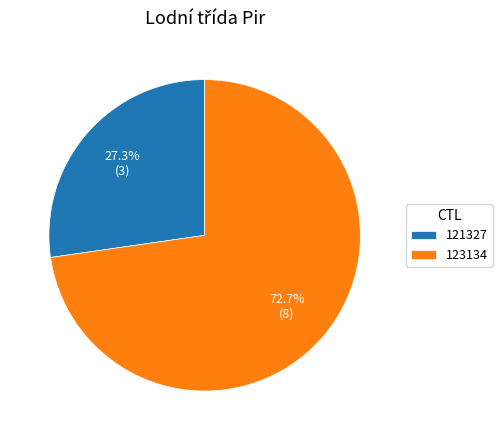

The 123134 slice represents 80% of the pie. True or false?

False